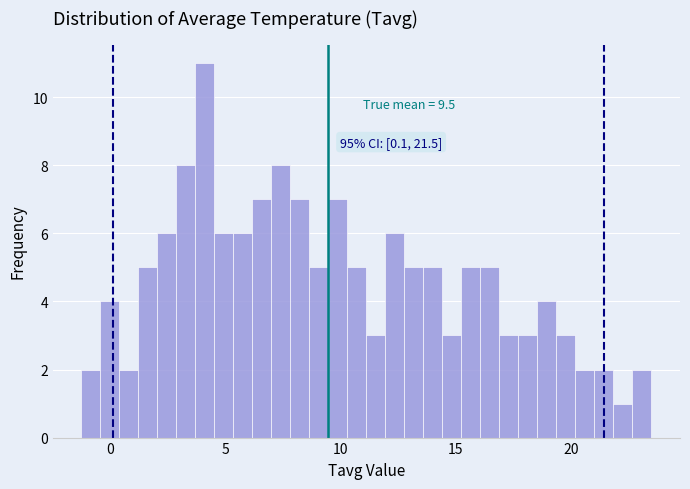

Around what value on the x-axis is the tallest bar? Give the approximate position of its centre, as read against the axis.

4.0